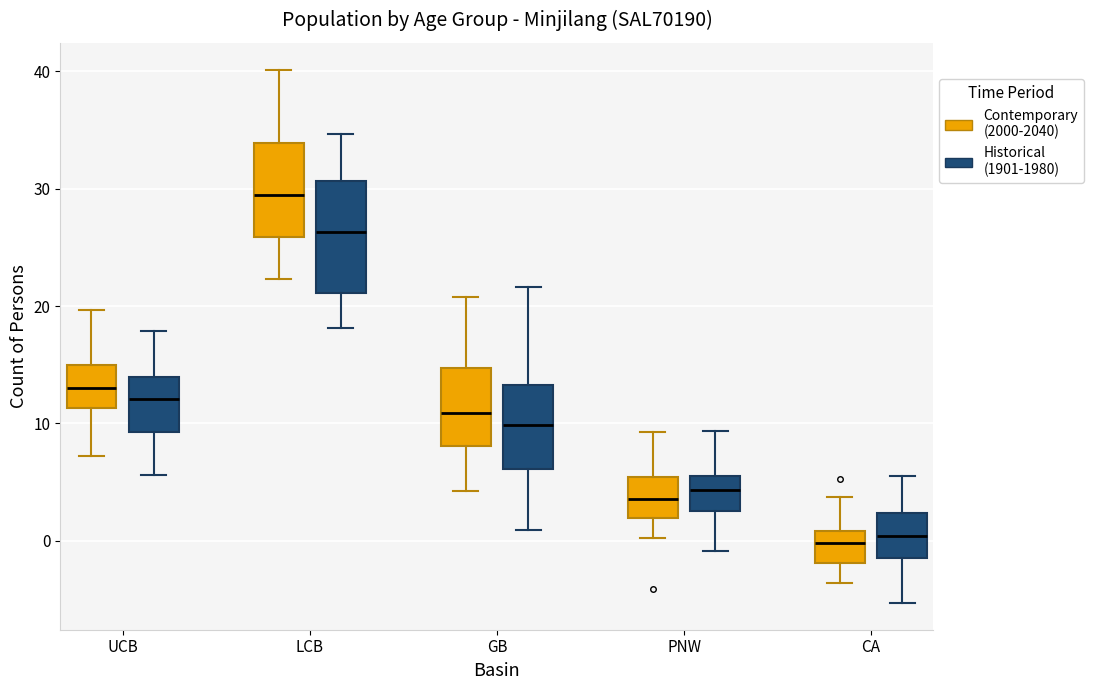

Where is the lower edge of the box for LCB (Contemporary (2000-2040)) on the y-axis? The values are not printed on the chart, so give them approximately, as read against the axis.

26